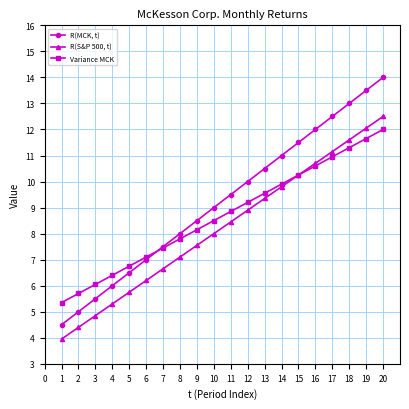

What is the value of the R(MCK, t) point at the 3rd from the left?

5.5